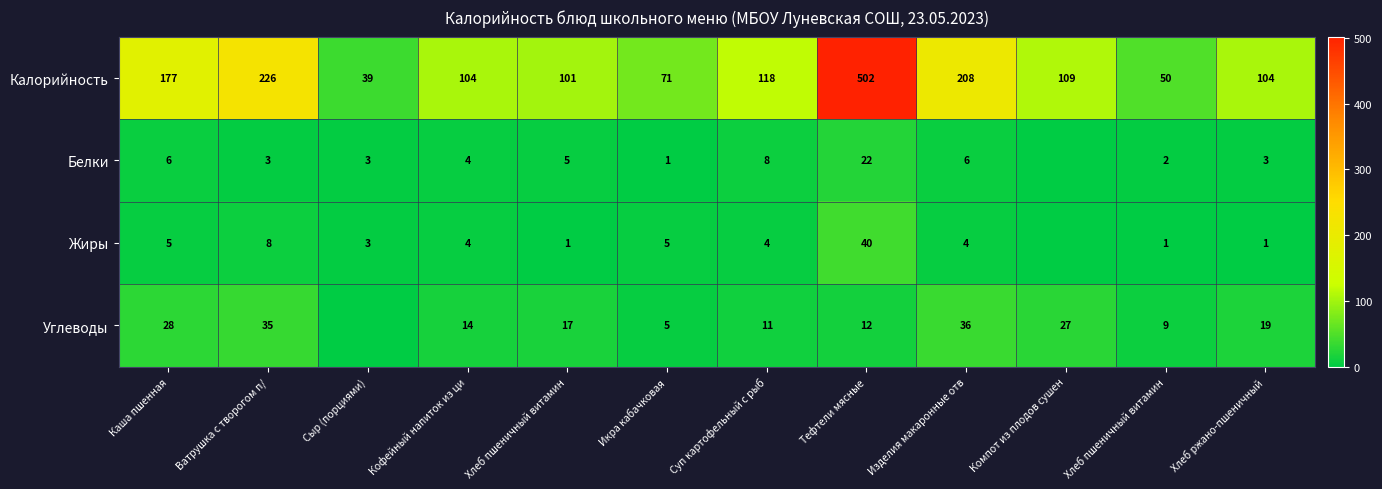

At which category is the sum across all series the highest?

Тефтели мясные